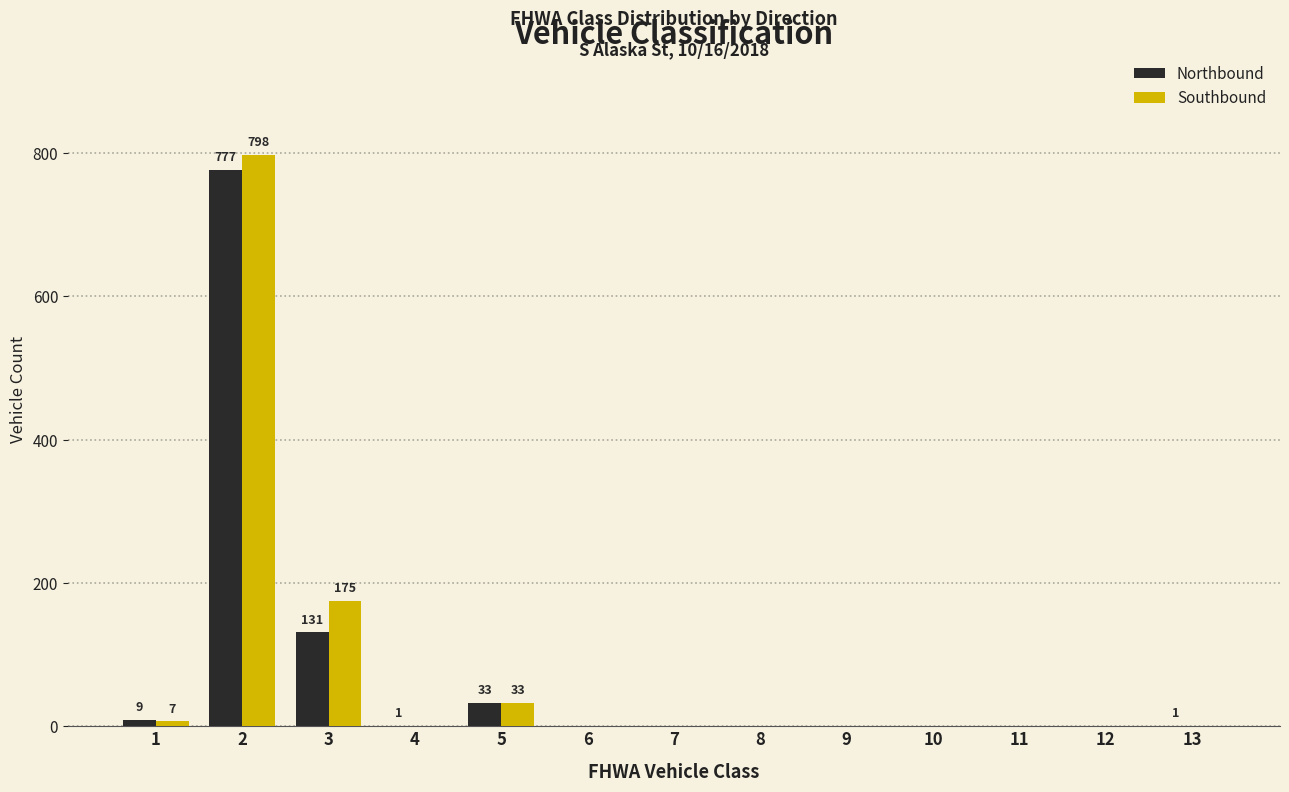

How many distinct data groups are displayed?

2